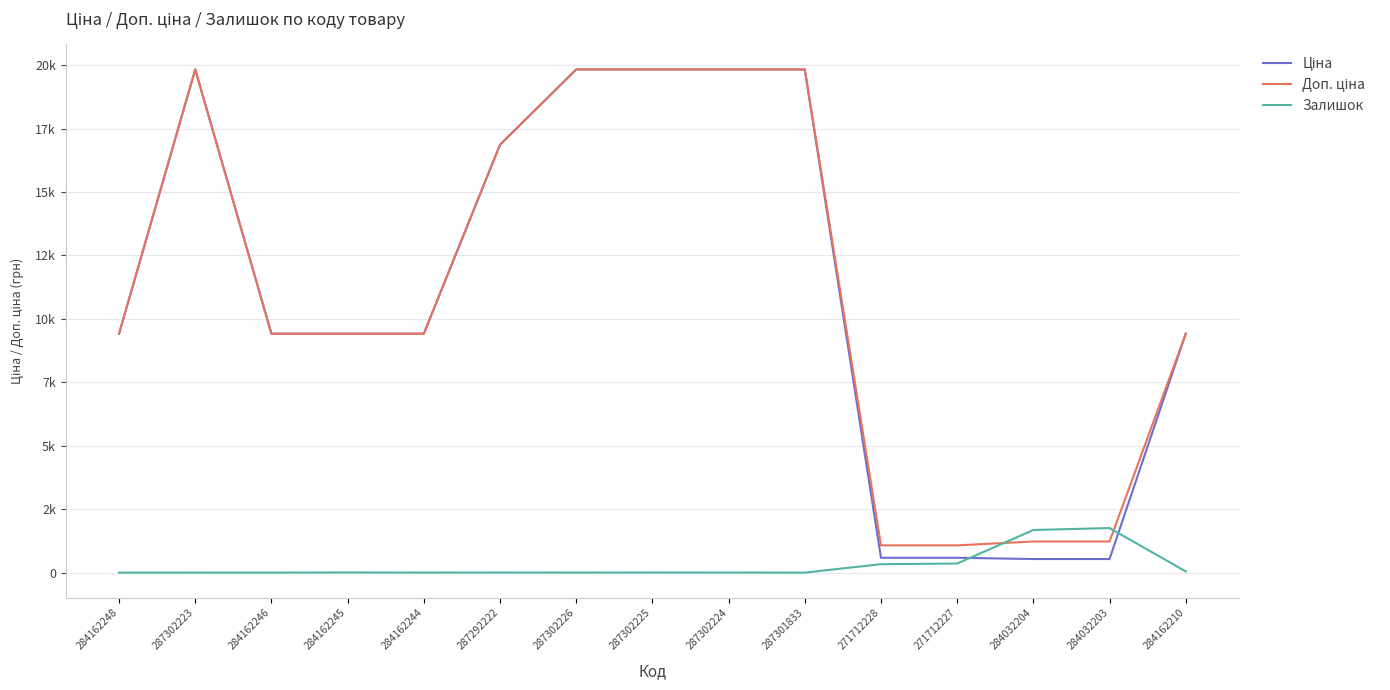

Does the chart have visible grid lines?

Yes